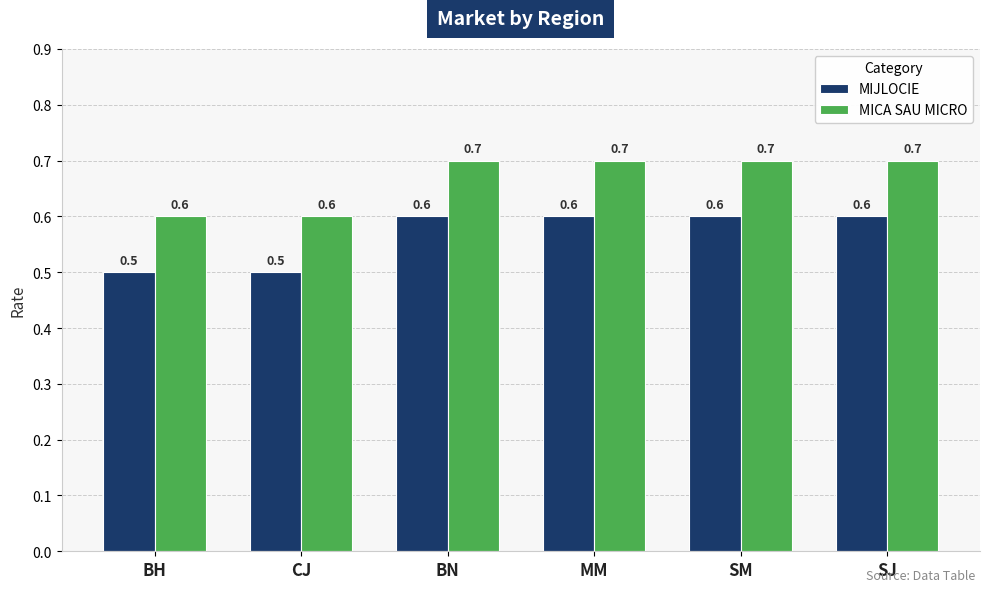

At how many categories does at least one series exceed 0?

6